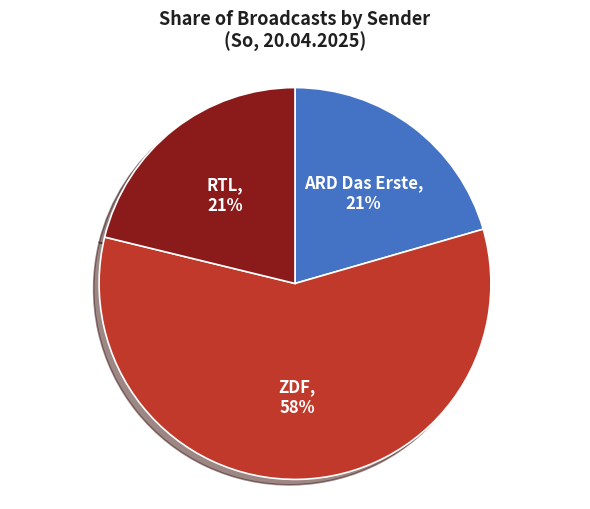

Is there a majority slice in this chart?

Yes